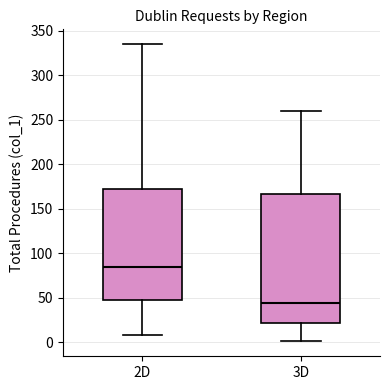

Comparing the boxes themselves (not the whiskers), which one is the tallest?

3D